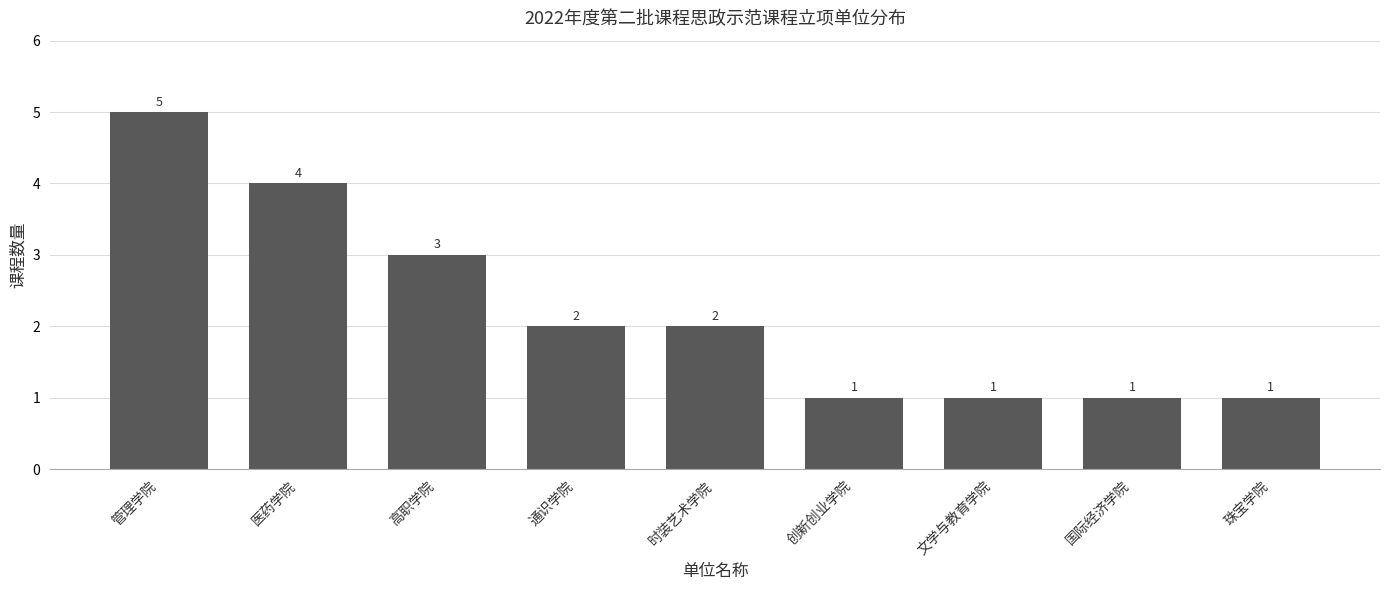

The chart shows a value of 2 at 通识学院. True or false?

True